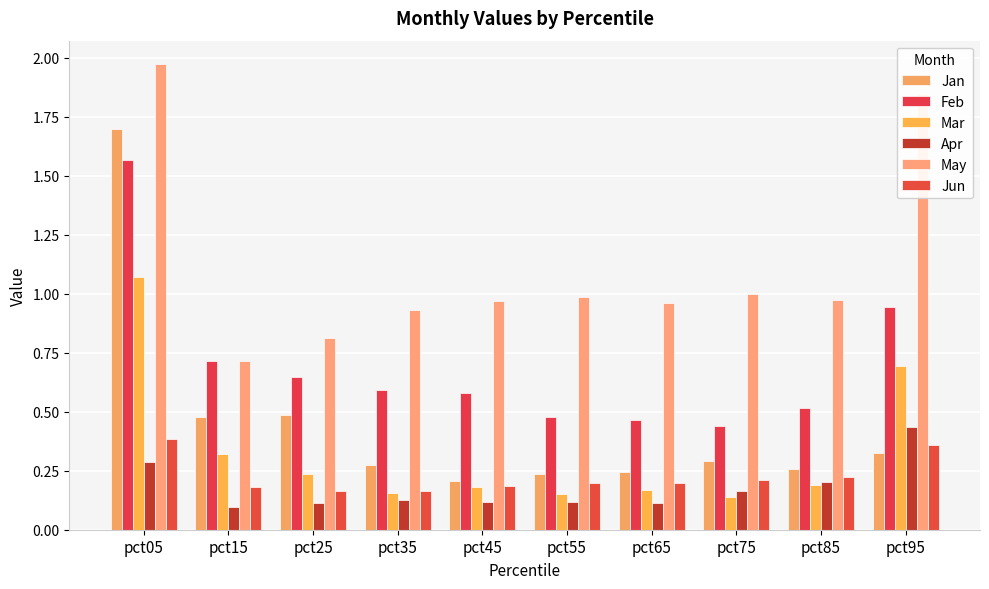

How many bars are there in total?

60